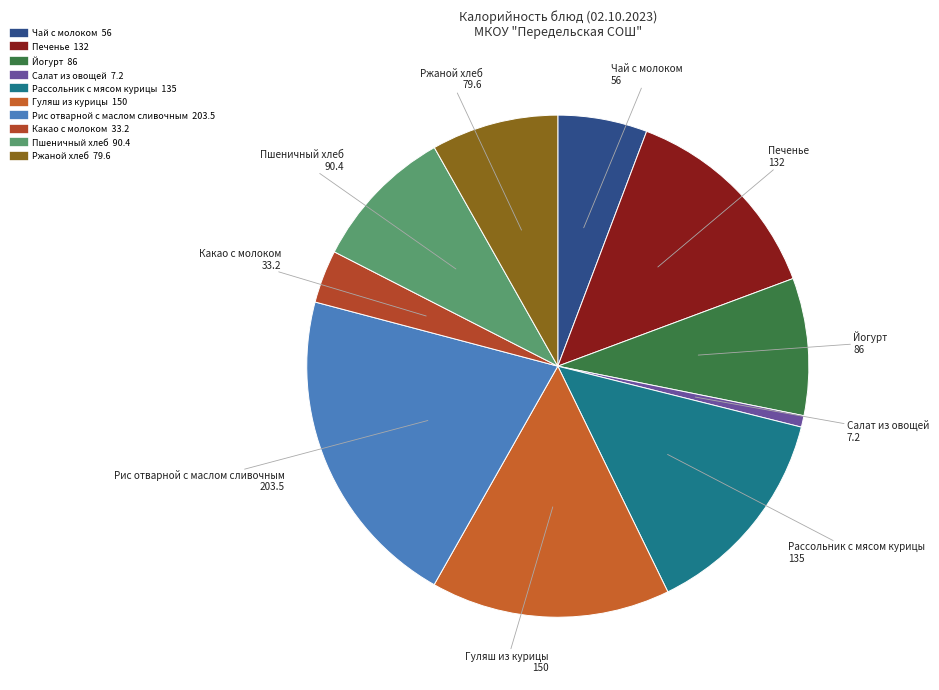

What is the smallest slice in the pie chart?

Салат из овощей